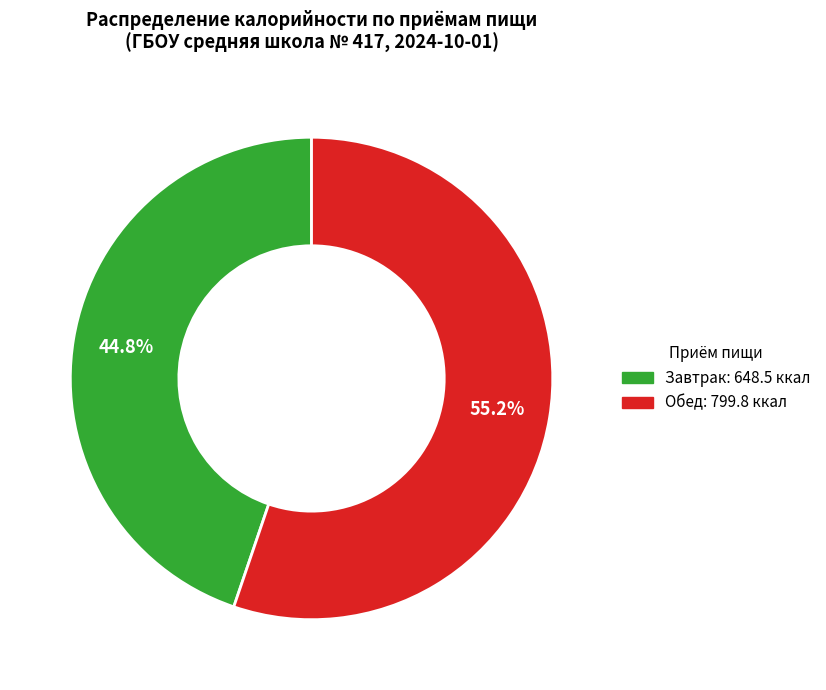

Approximately how many times larger is the value at Обед compared to Завтрак?

1.2